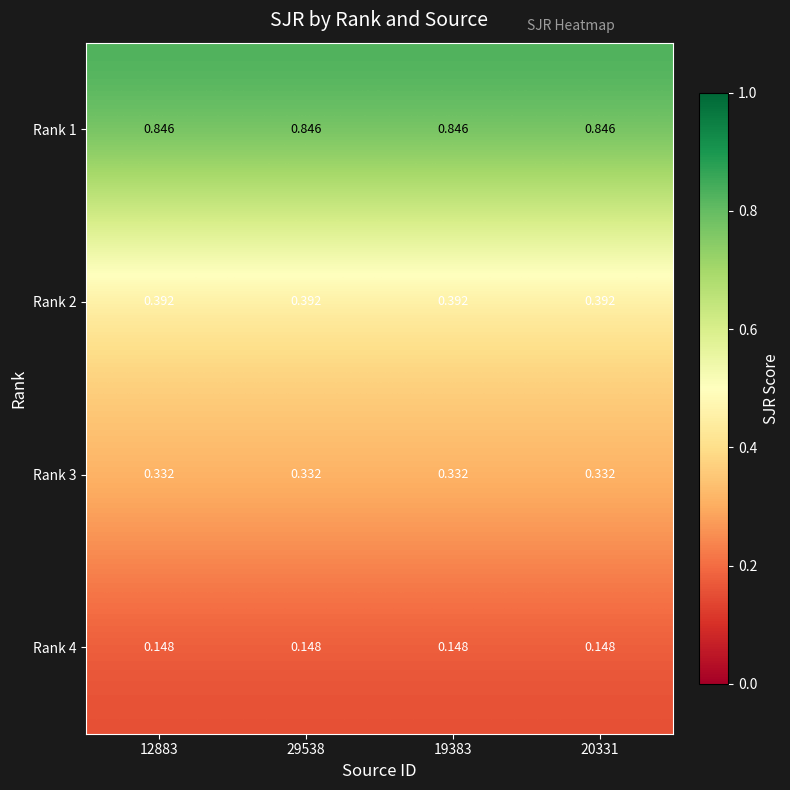

Is the value of Rank 3 at 19383 greater than the value of Rank 2 at 29538?

No